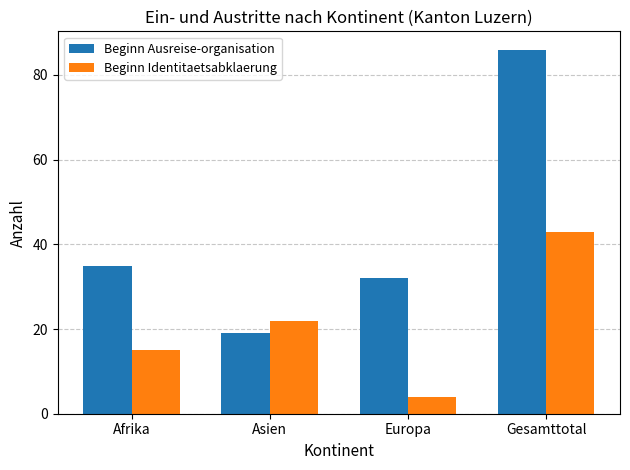

The value of Beginn Identitaetsabklaerung at Afrika is 15. True or false?

True